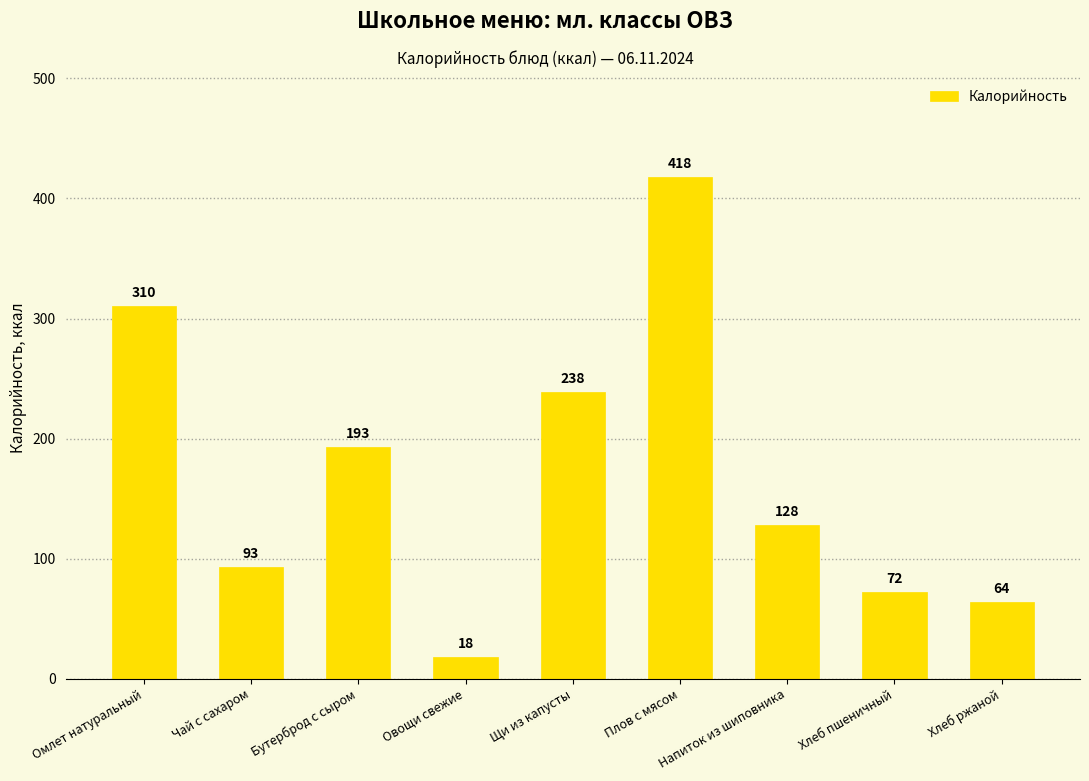

What is the change in value from Хлеб пшеничный to Хлеб ржаной?

-7.8